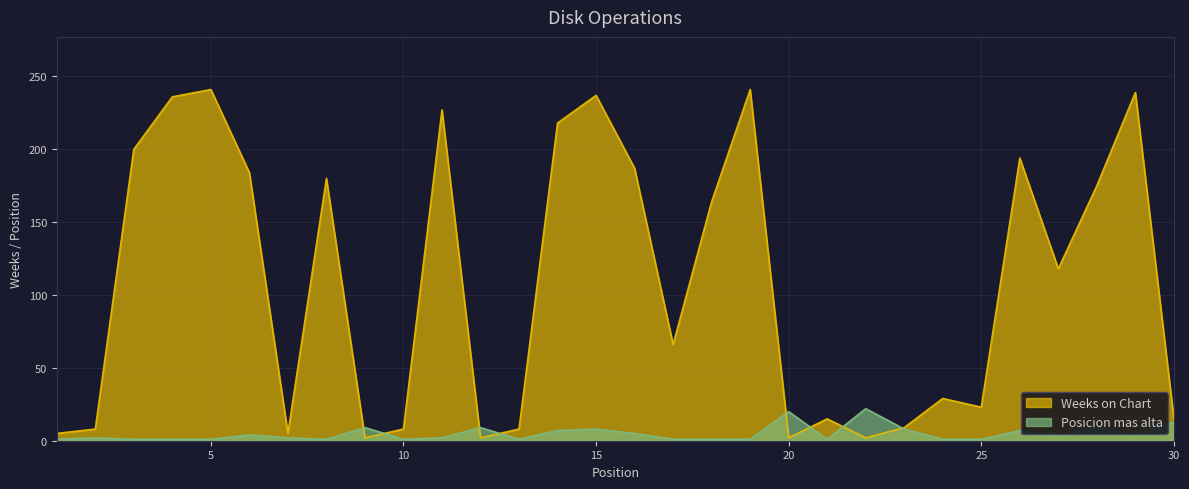

Which category has the lowest value in the Posicion mas alta series?

1